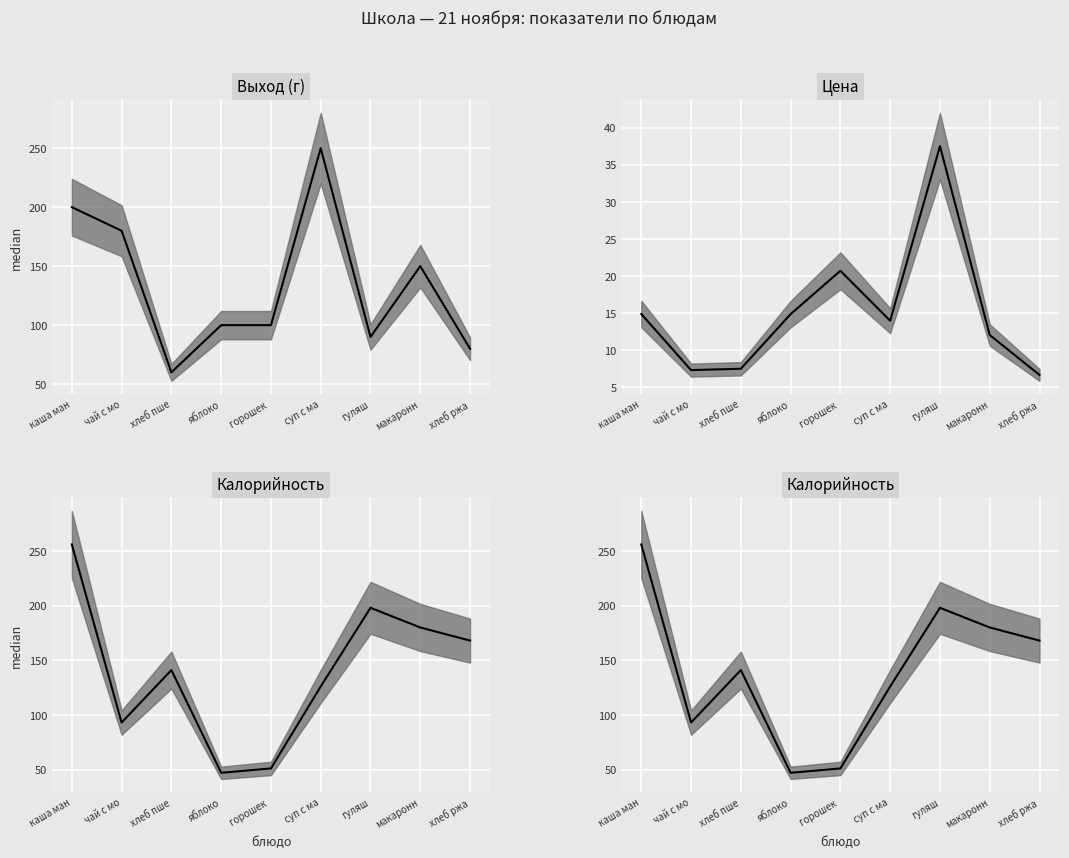

How many data points in Выход (г) median are less than 100?

3